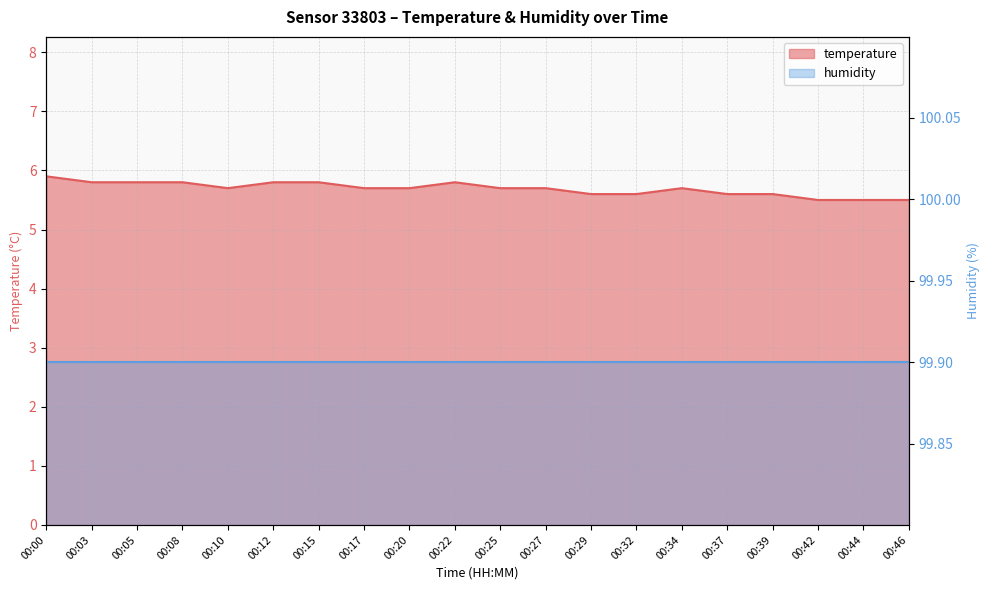

What is the difference between the values at 00:39 and 00:10?

0.1